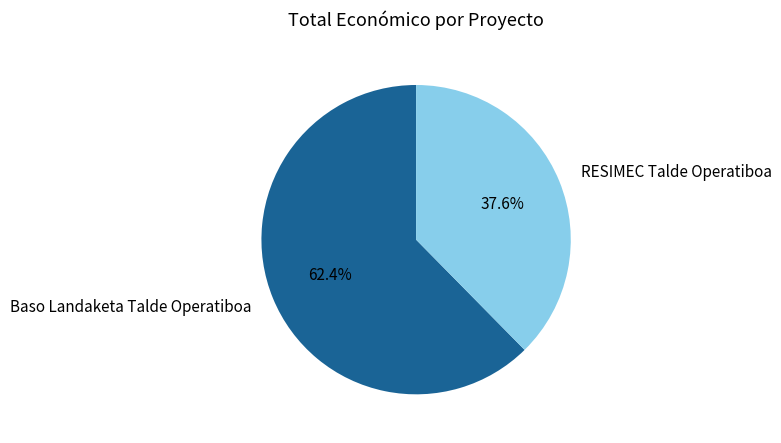

How many segments does this pie chart have?

2